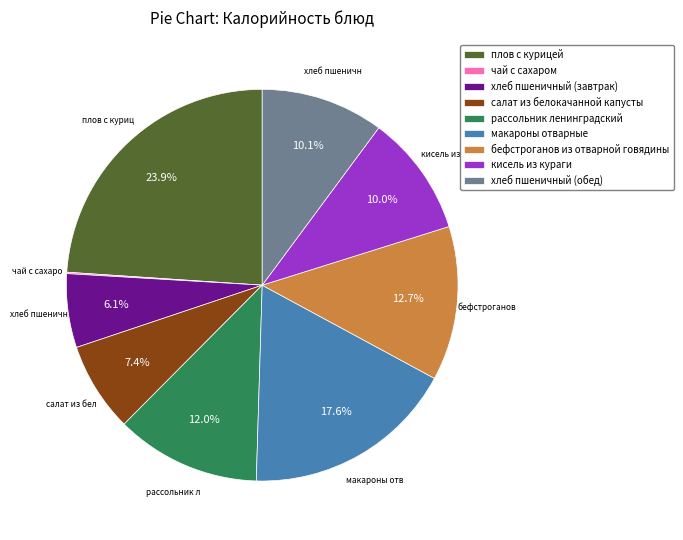

Approximately how many times larger is the value at рассольник ленинградский compared to хлеб пшеничный (завтрак)?

2.0